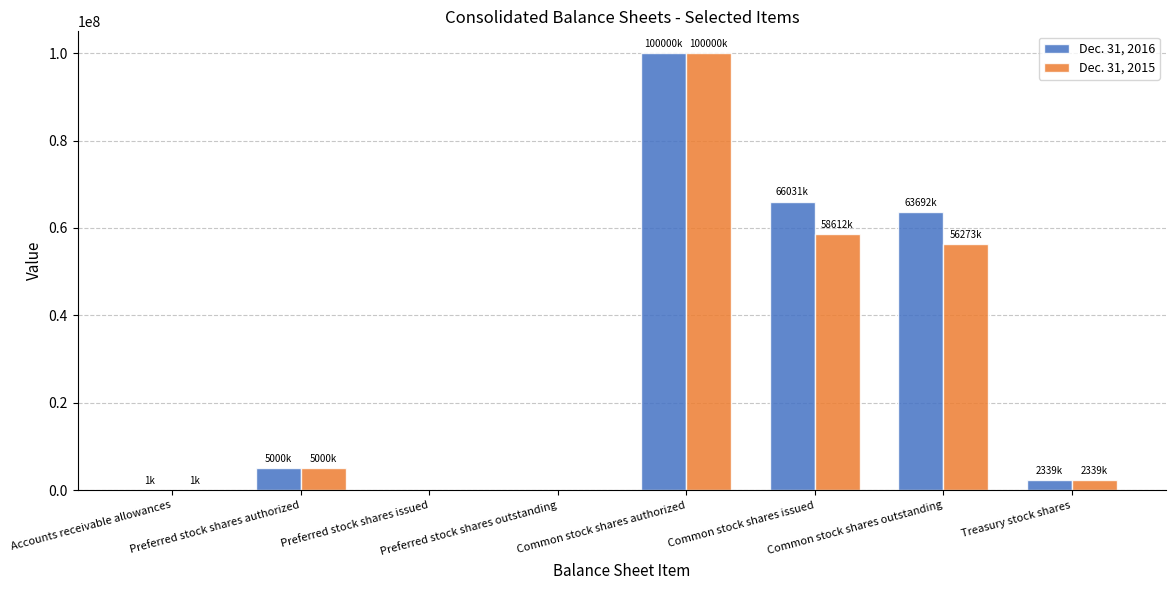

What is the greatest value displayed?

100000000